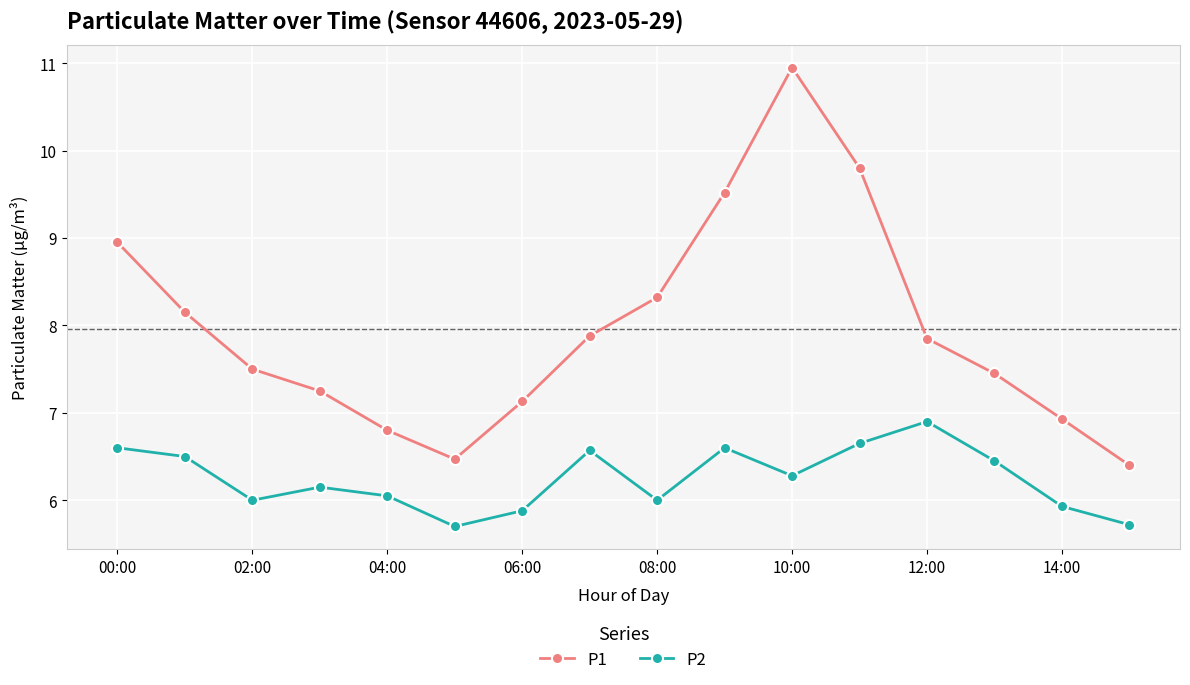

Which series has the largest range (max minus min)?

P1